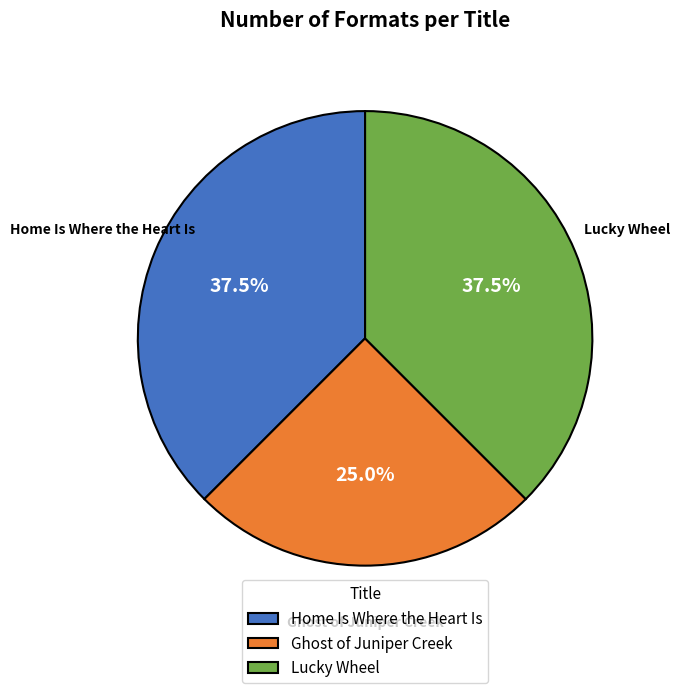

What is the smallest slice in the pie chart?

Ghost of Juniper Creek